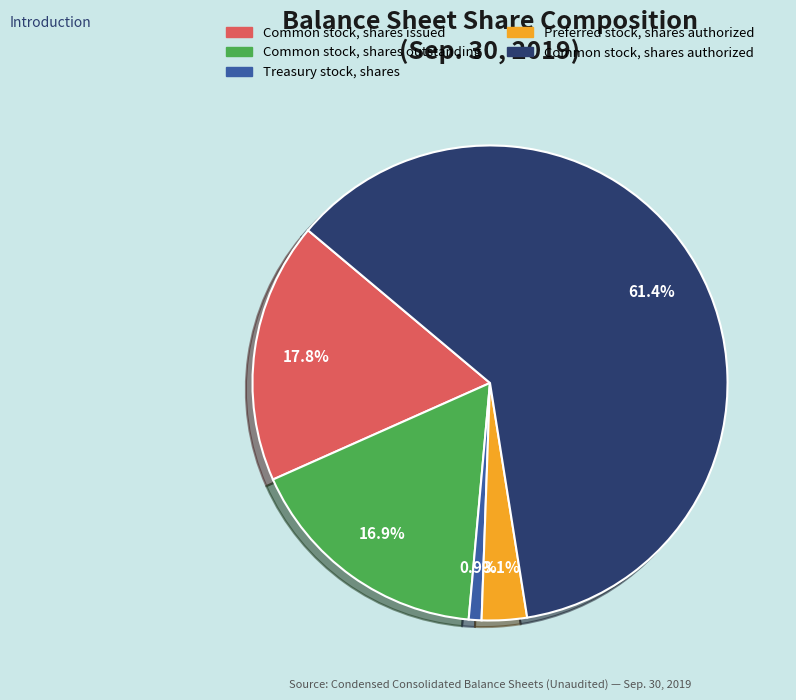

Is the sum of Preferred stock, shares authorized and Common stock, shares issued greater than half?

No